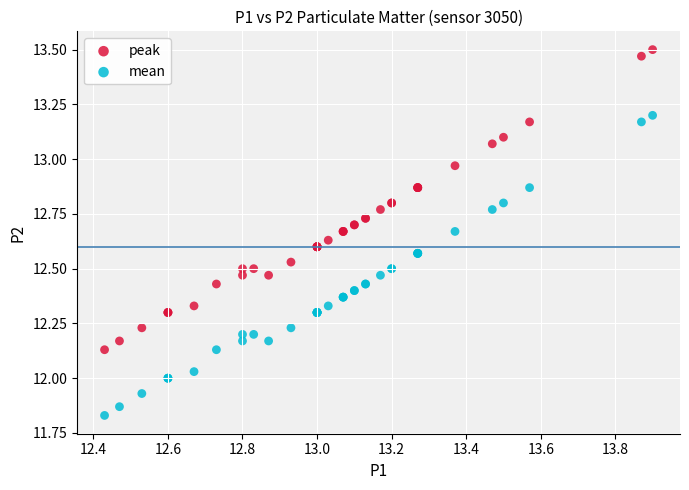

What is the X range (max minus min) for the scatter plot?

1.5